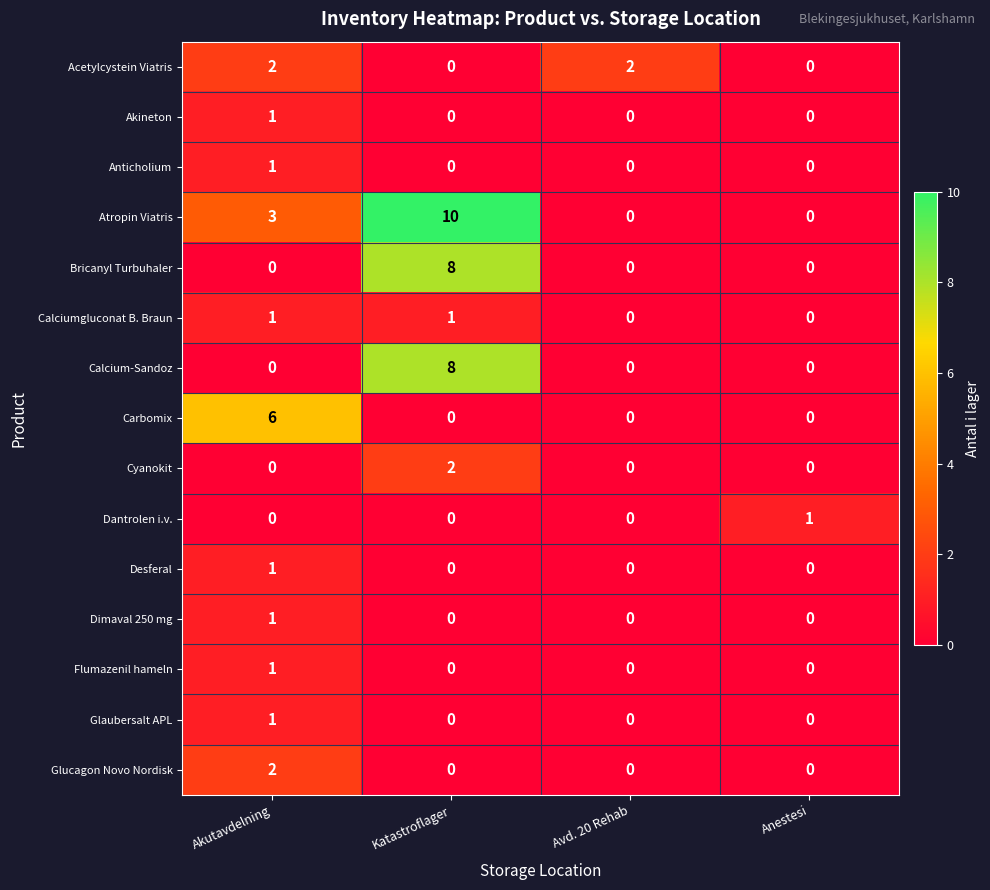

How many categories are shown in the chart?

4